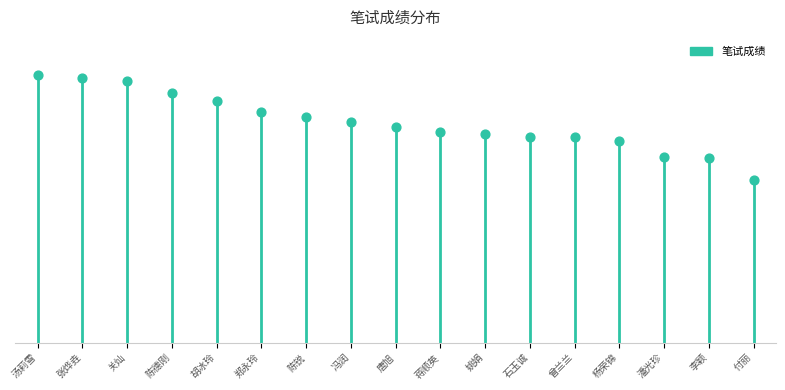

Which has a higher value, 胡冰玲 or 陈德刚?

陈德刚